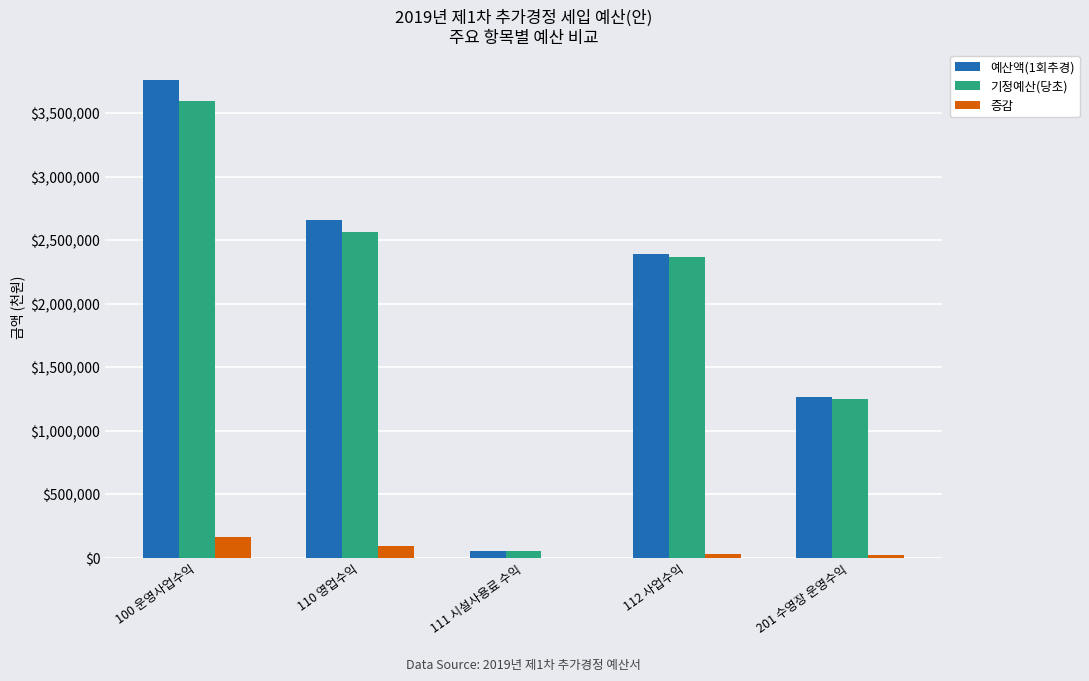

Between 100 운영사업수익 and 110 영업수익, which series saw the biggest shift?

예산액(1회추경)